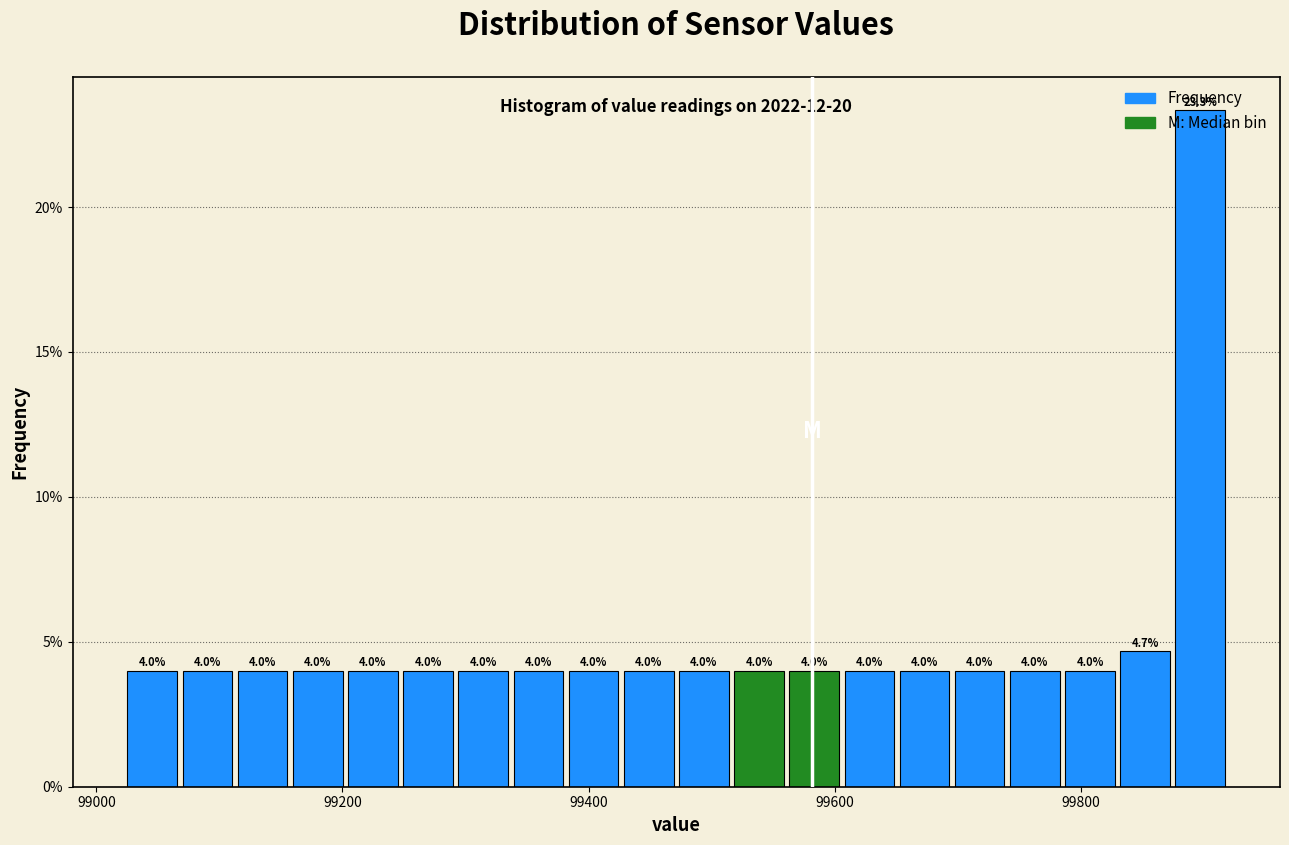

Read against the x-axis, roughly where is the centre of the tallest bar?

99900